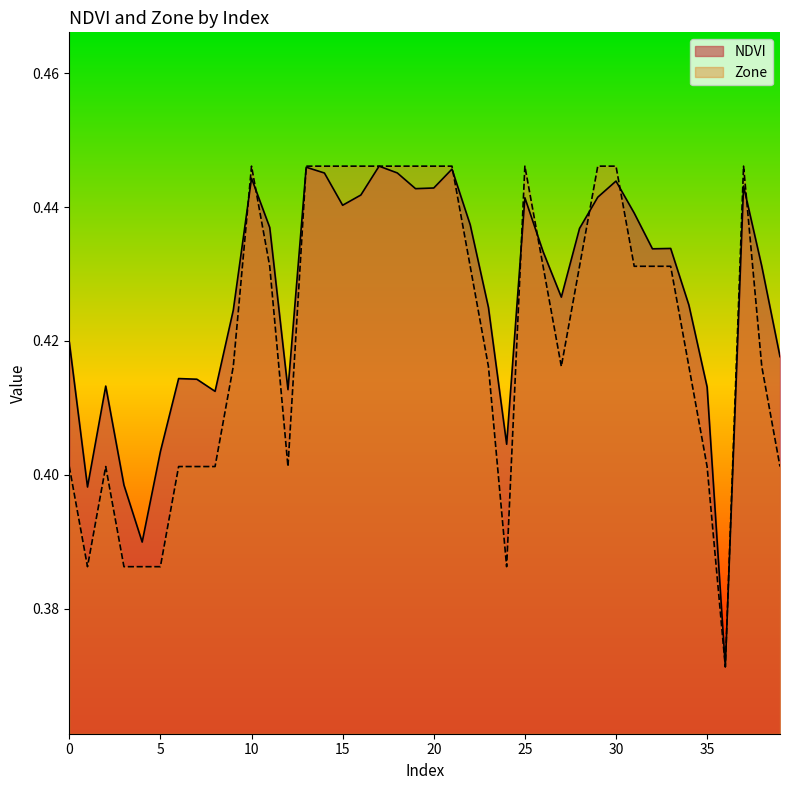

At which category is the sum across all series the highest?

17